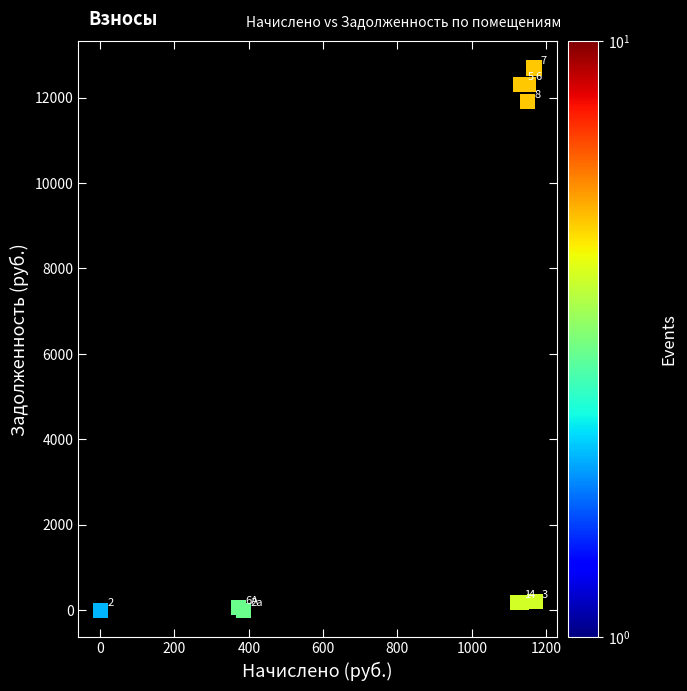

What Y value in the scatter plot is closest to 6346?

11902.6